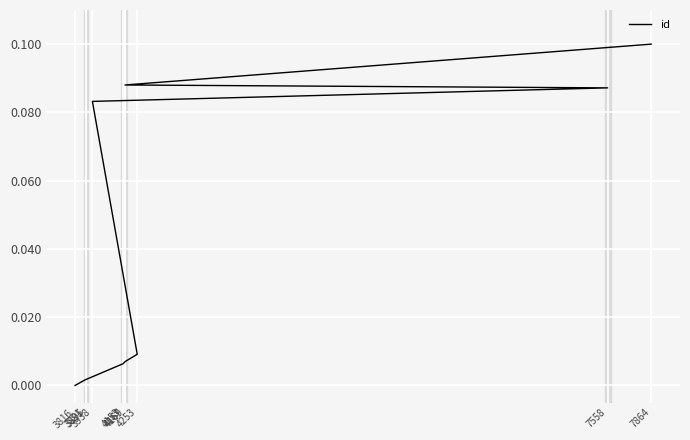

What is the sum of the values at 4167 and 3895?

0.1